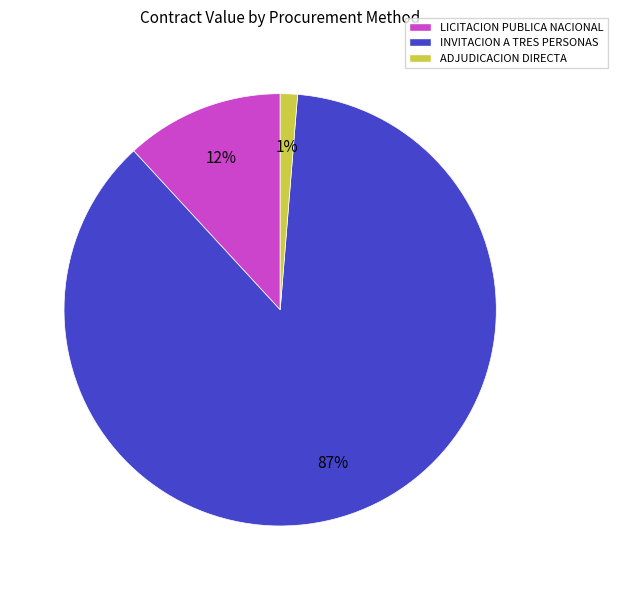

The LICITACION PUBLICA NACIONAL slice represents 12% of the pie. True or false?

True